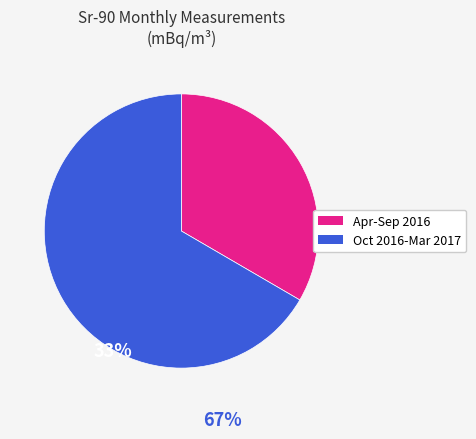

Is there a majority slice in this chart?

Yes